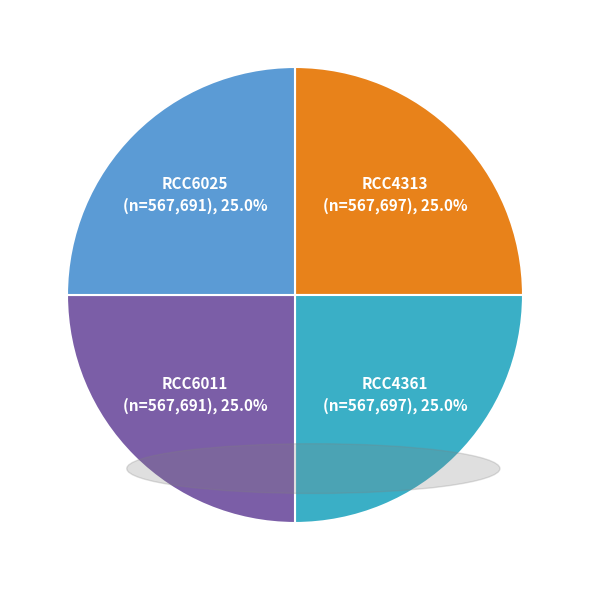

Does any single category account for the majority?

No